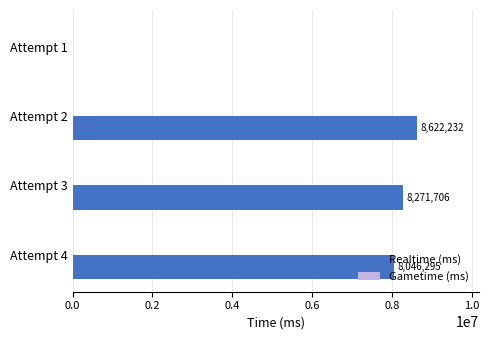

What value does the data have at Attempt 4?

8046295